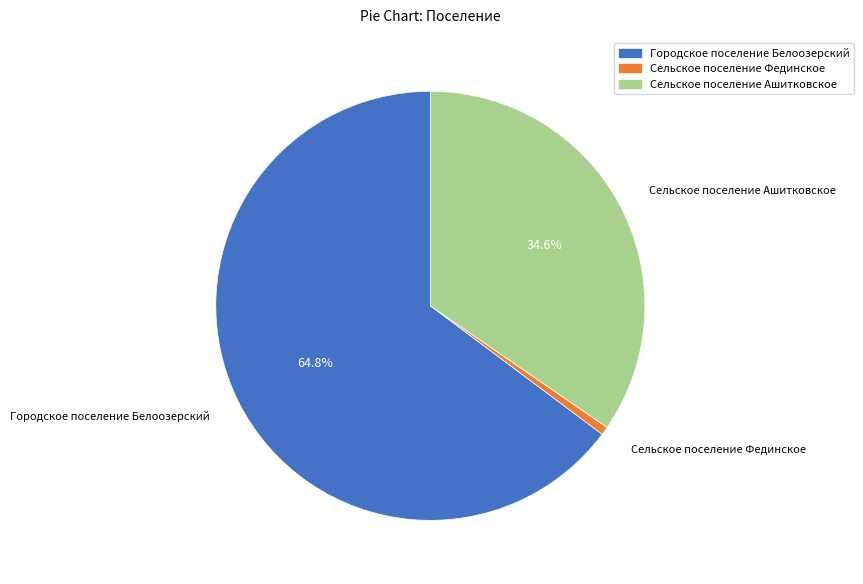

How many segments does this pie chart have?

3